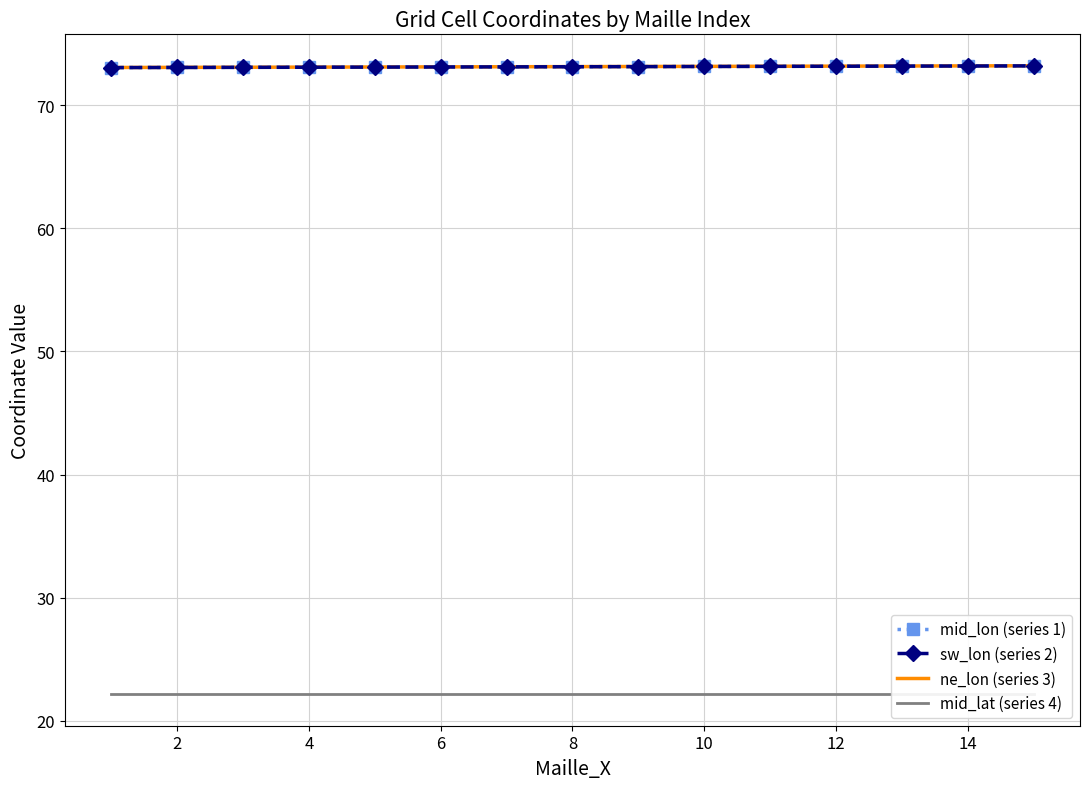

Is it true that ne_lon (series 3) equals 39.3 at 4?

False